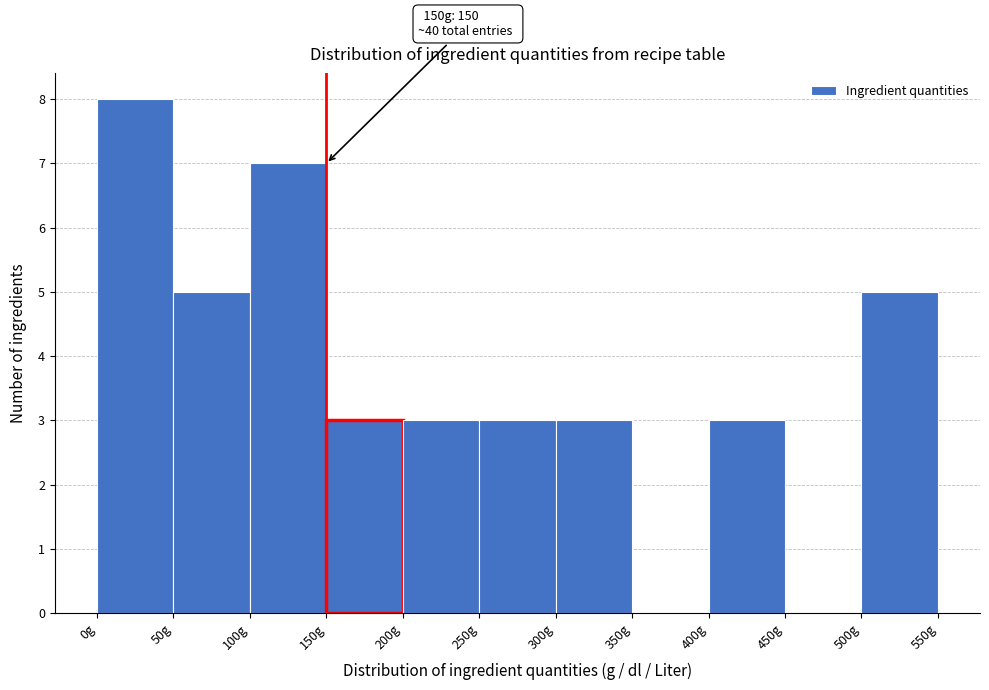

Over which range of the x-axis is the bar tallest?

0 to 50